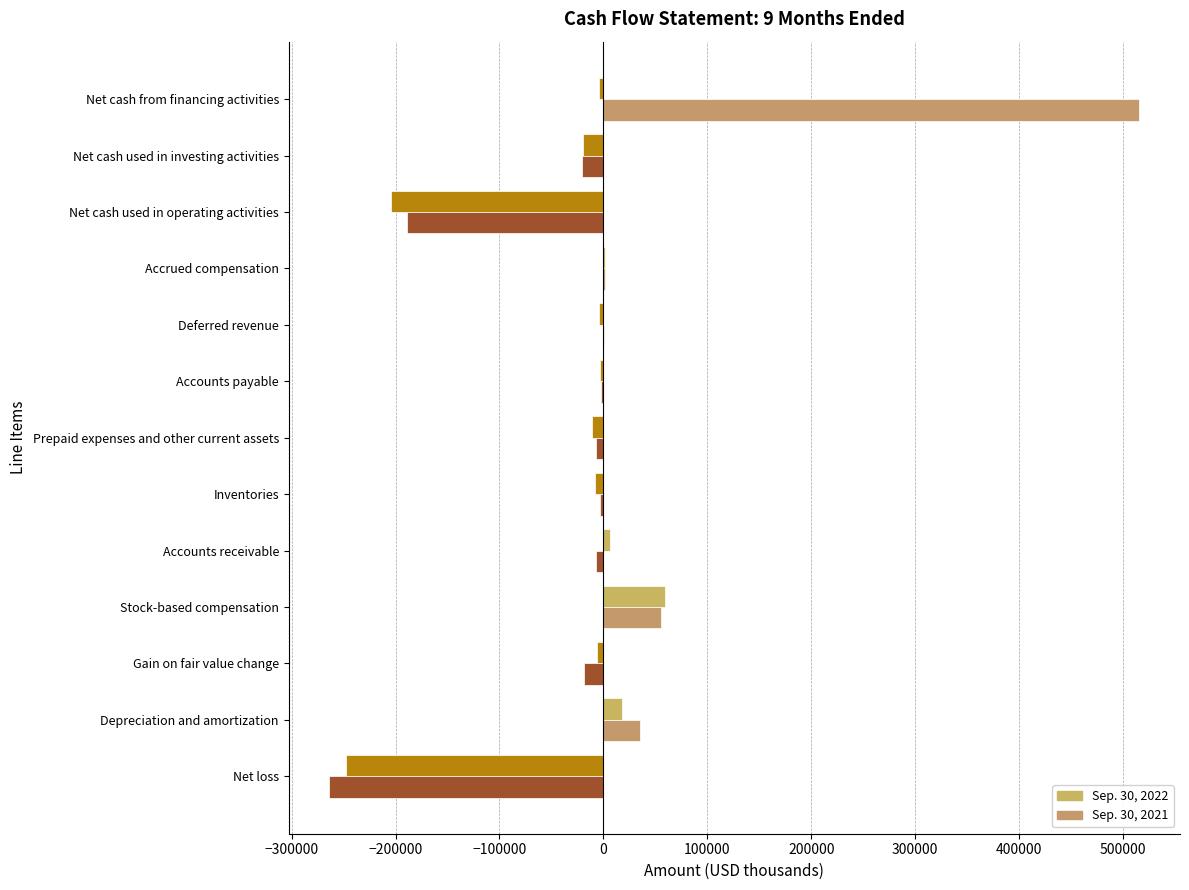

At which category is the sum across all series the highest?

Net cash from financing activities